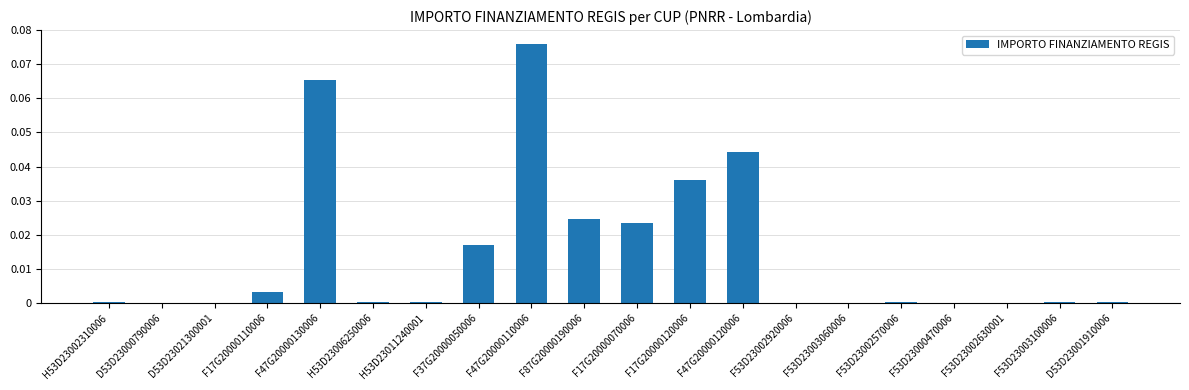

The chart shows a value of 0.0 at F47G20000120006. True or false?

True